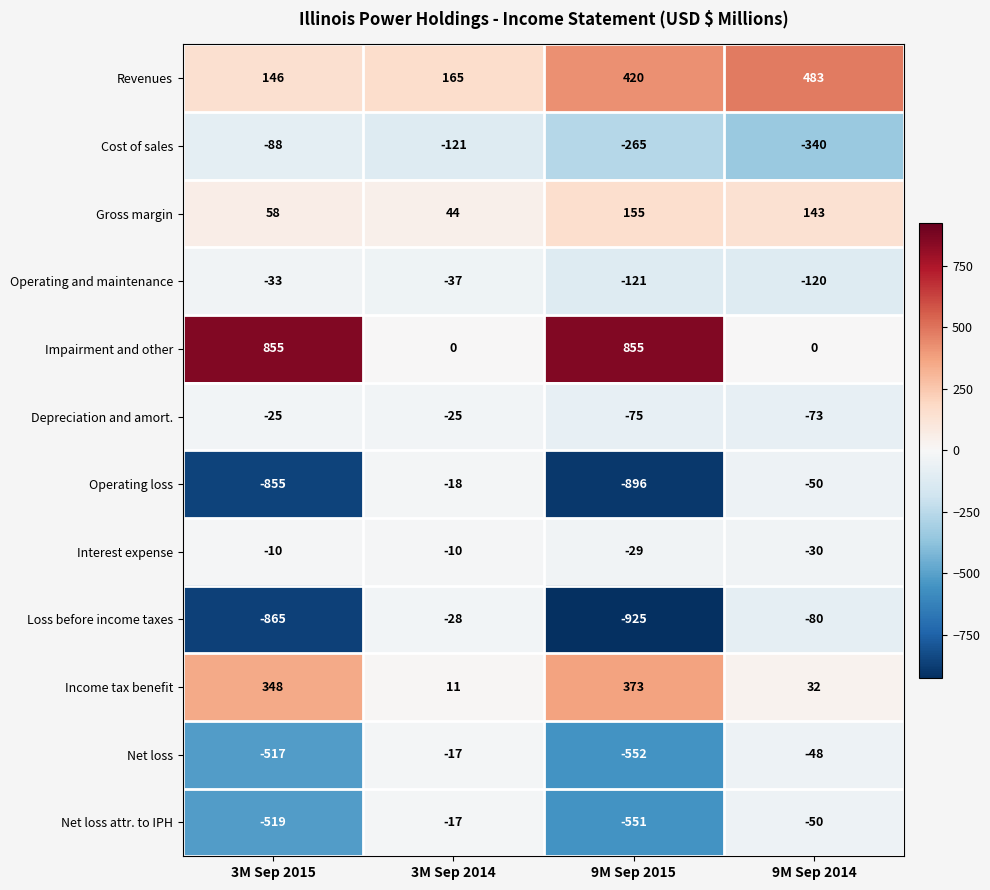

What is the difference between the maximum and minimum values in the Operating loss series?

878